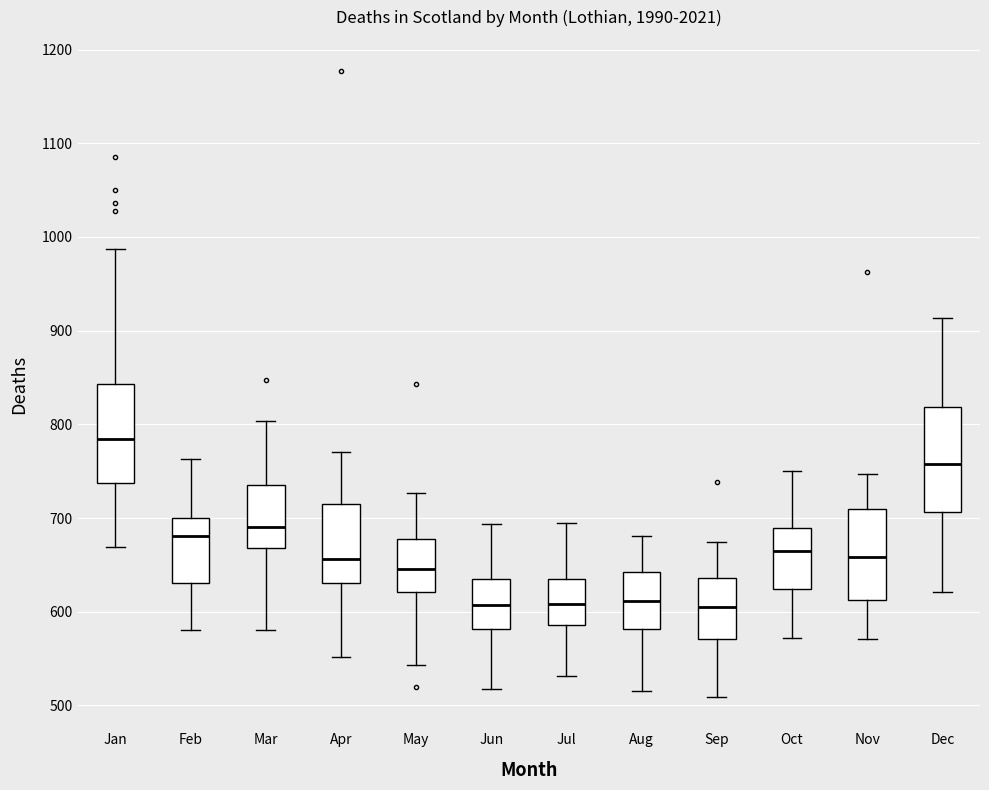

Where does the lower whisker of the box for Apr end on the y-axis? The values are not printed on the chart, so give them approximately, as read against the axis.

550